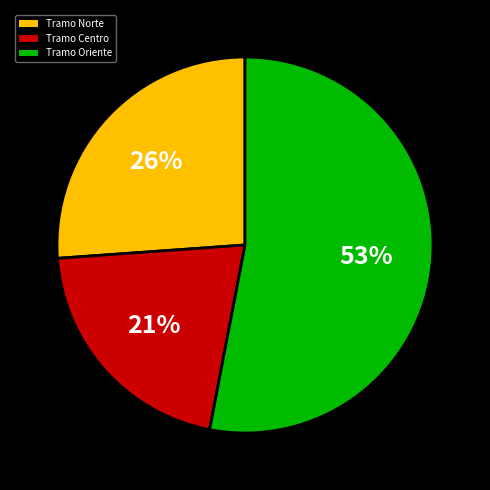

True or false: Tramo Oriente accounts for 53% of the total.

True